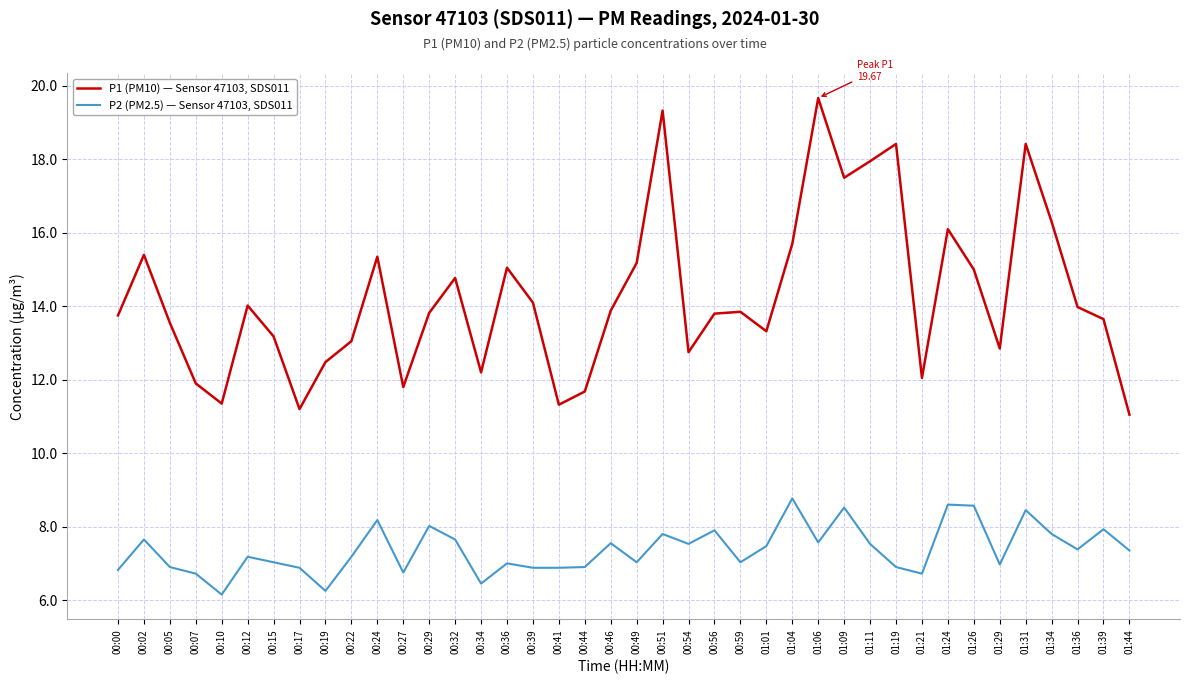

True or false: P2 (PM2.5) — Sensor 47103, SDS011 and P1 (PM10) — Sensor 47103, SDS011 intersect in this chart.

False